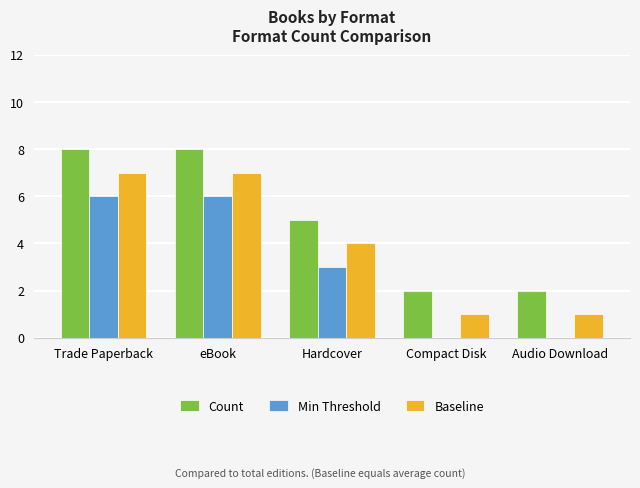

Is the value of Baseline at Compact Disk greater than the value of Min Threshold at Trade Paperback?

No